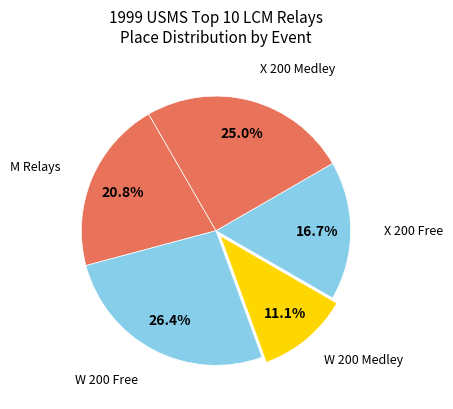

To the nearest percent, what is the average slice percentage?

20%